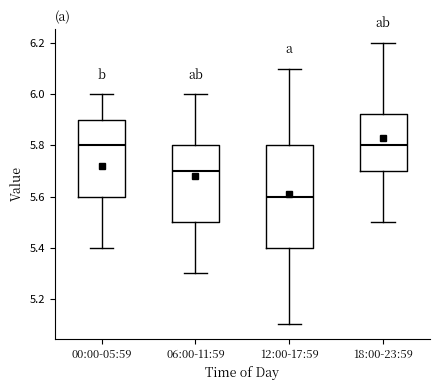

Reading left to right, transcribe this box plot: for each box, give where its median line is, the range the box spans, and where its two whiskers end, as read against the y-axis. The values are not printed on the chart, so give them approximately, as read against the axis.

00:00-05:59: median 5.80, box 5.60 to 5.90, whiskers 5.40 to 6.00
06:00-11:59: median 5.70, box 5.50 to 5.80, whiskers 5.30 to 6.00
12:00-17:59: median 5.60, box 5.40 to 5.80, whiskers 5.10 to 6.10
18:00-23:59: median 5.80, box 5.70 to 5.92, whiskers 5.50 to 6.20